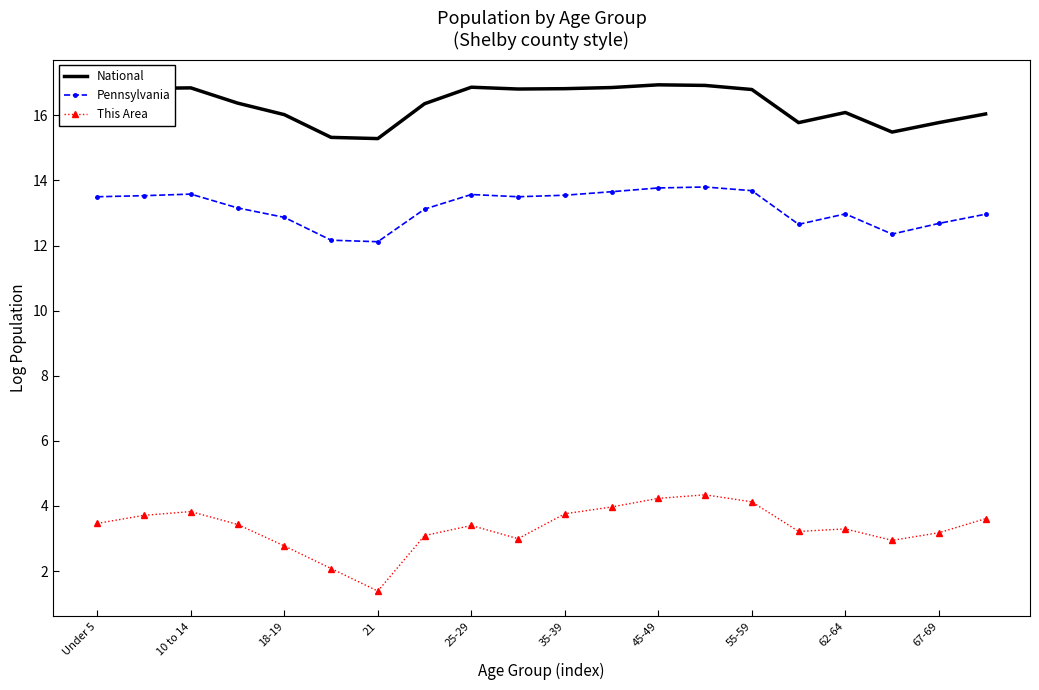

At how many categories does at least one series exceed 1?

20